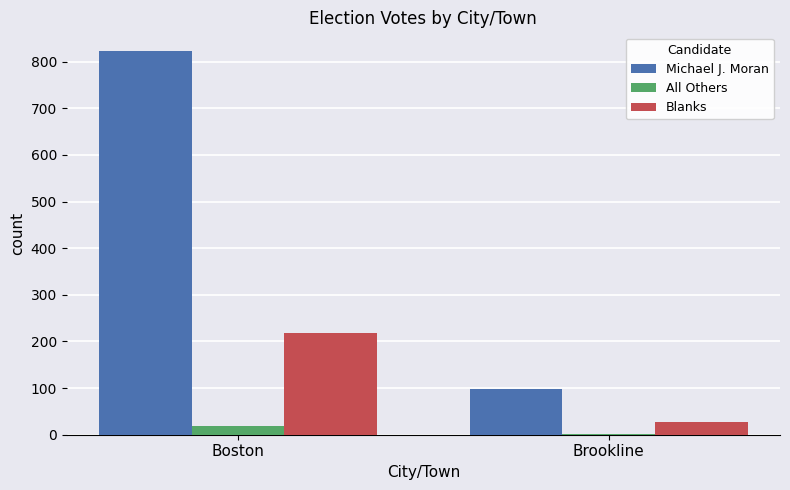

What is the difference between the All Others values at Brookline and Boston?

18